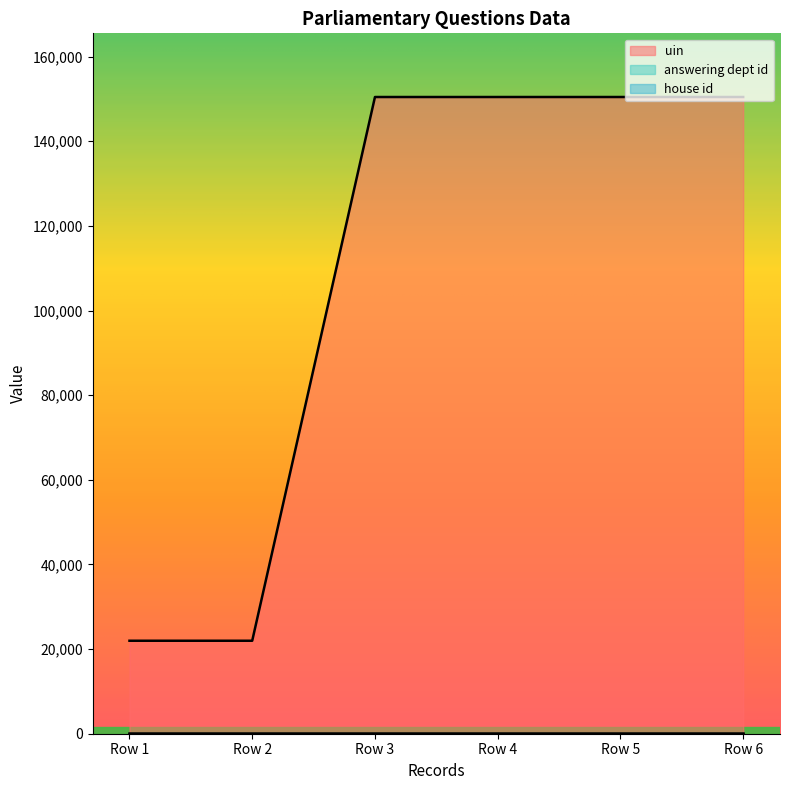

List the series in order of their peak value, lowest first.

house id, answering dept id, uin